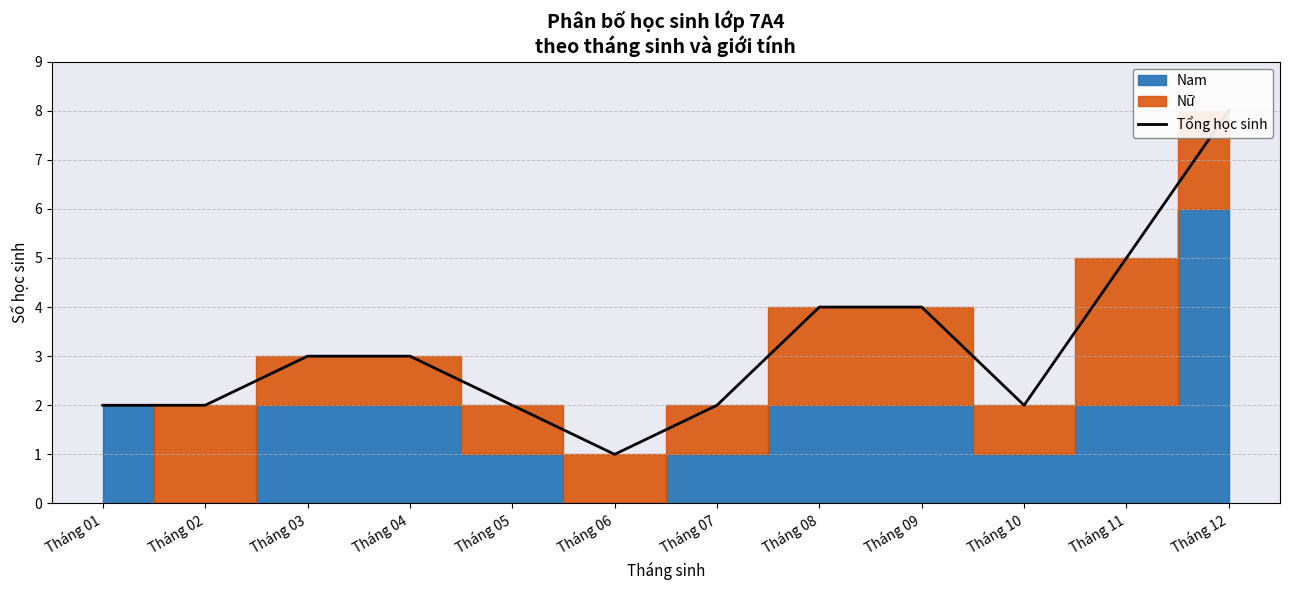

How many data points are less than 3?

6